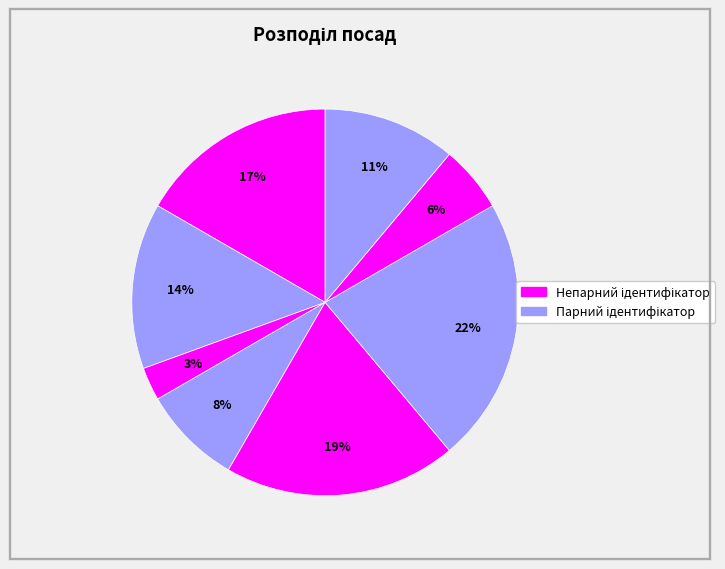

How many slices are in this pie chart?

8